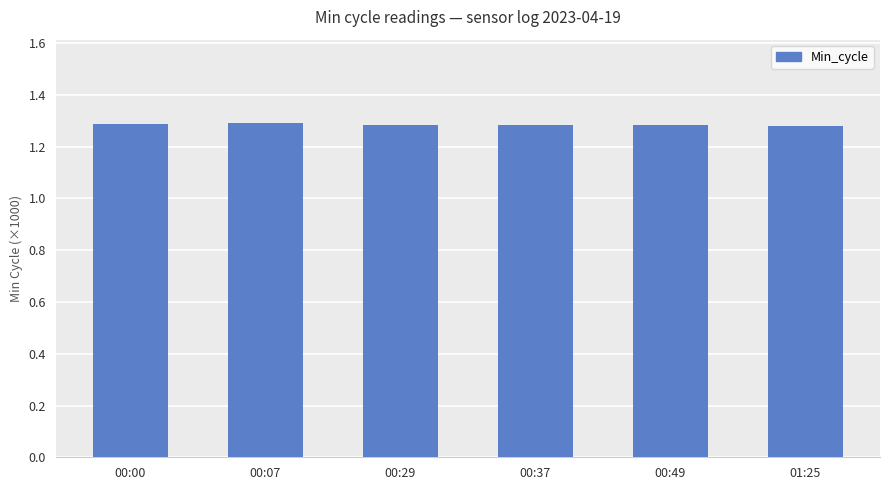

Approximately how many times larger is the value at 00:00 compared to 00:07?

1.0